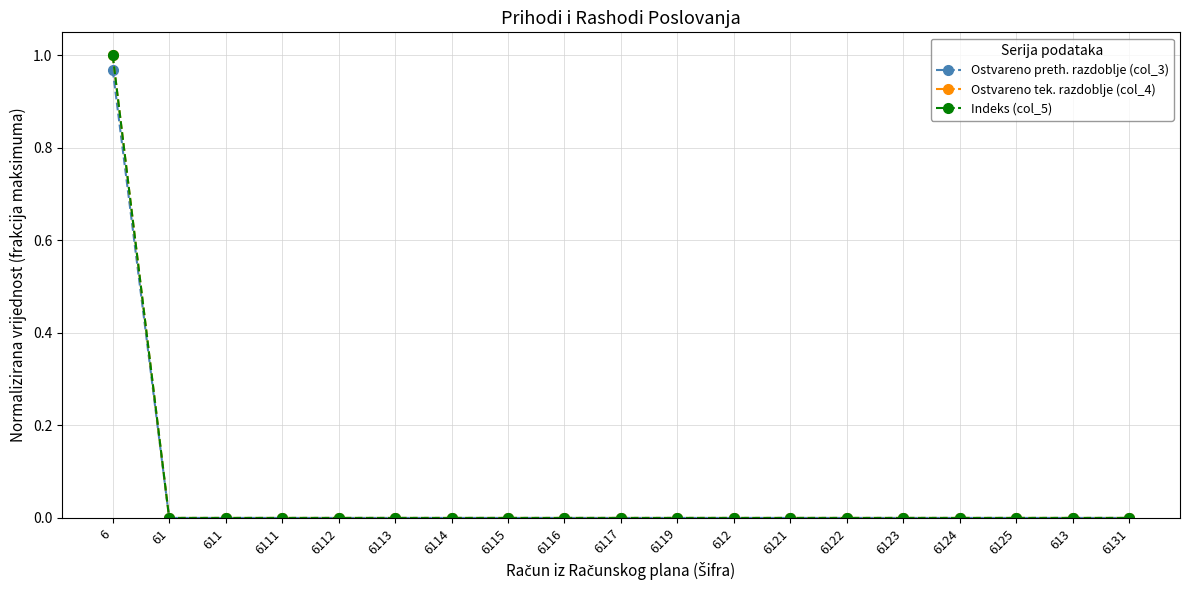

Between 6116 and 6119, which is larger?

6116